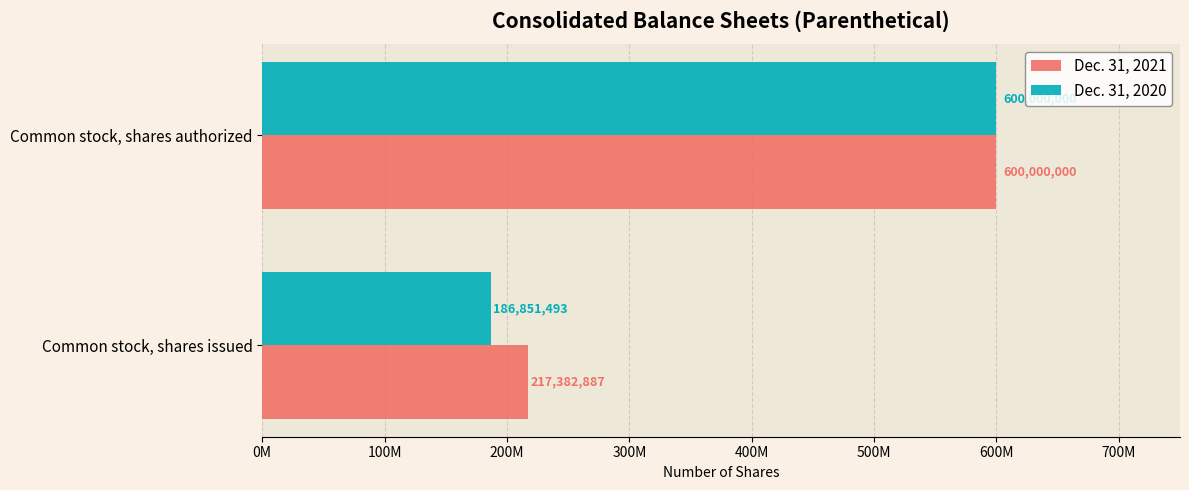

At which category is the sum across all series the highest?

Common stock, shares authorized